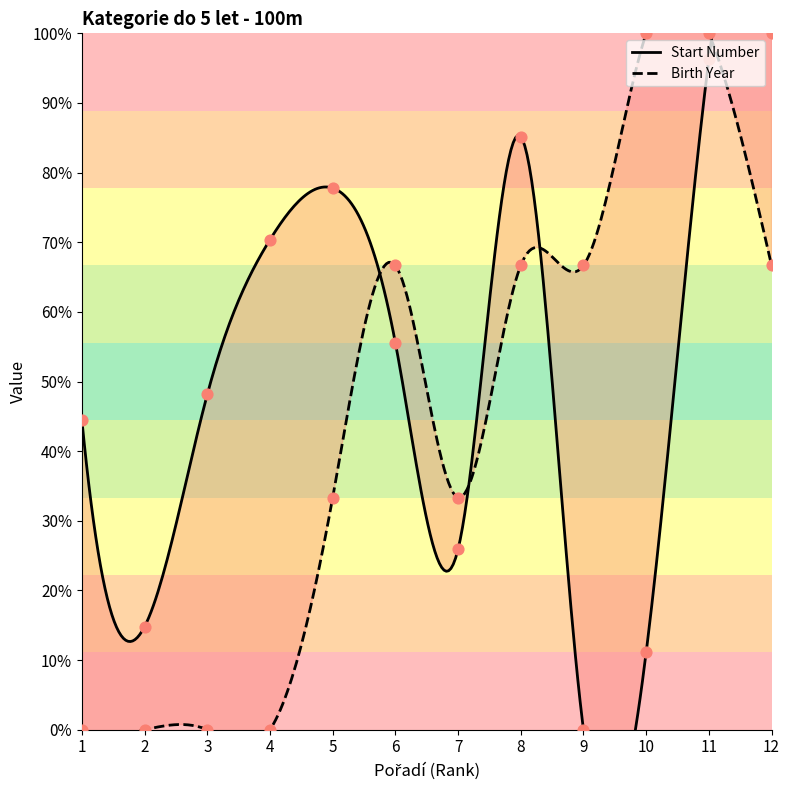

Which series has the largest total across all categories?

Start Number